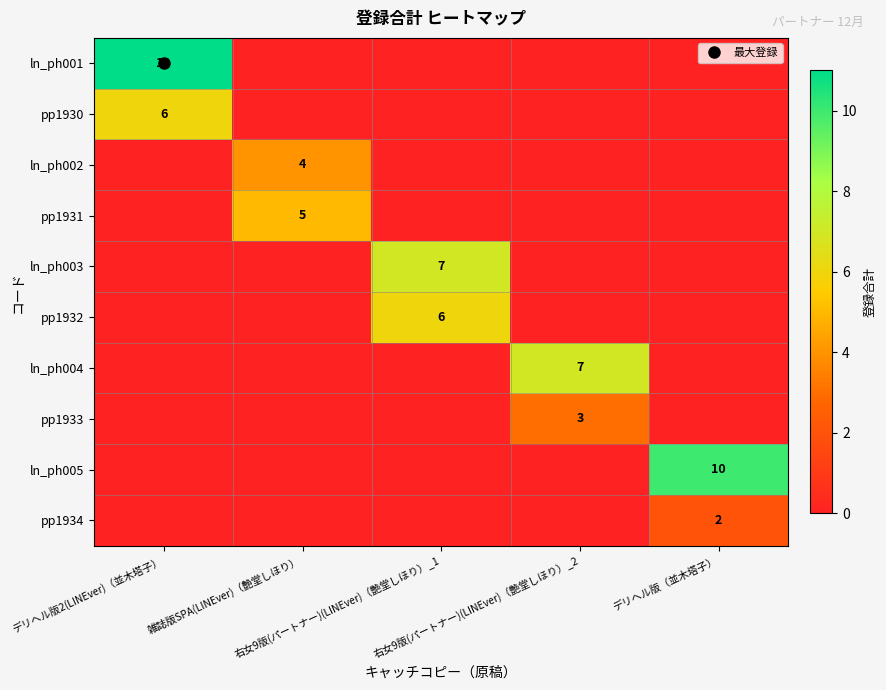

True or false: ln_ph005 has a value of 5 at 右女9版(パートナー)(LINEver)（艶堂しほり）_1.

False